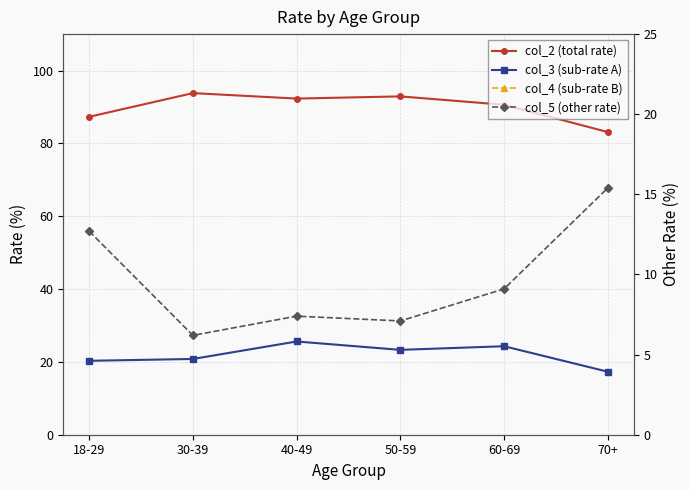

True or false: col_2 (total rate) has a value of 87.3 at 18-29.

True